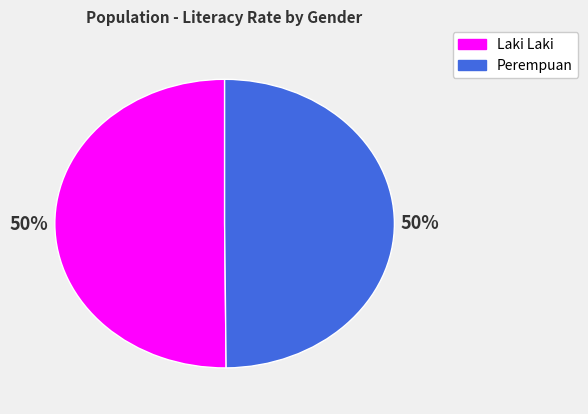

Is the sum of Laki Laki and Perempuan greater than half?

Yes